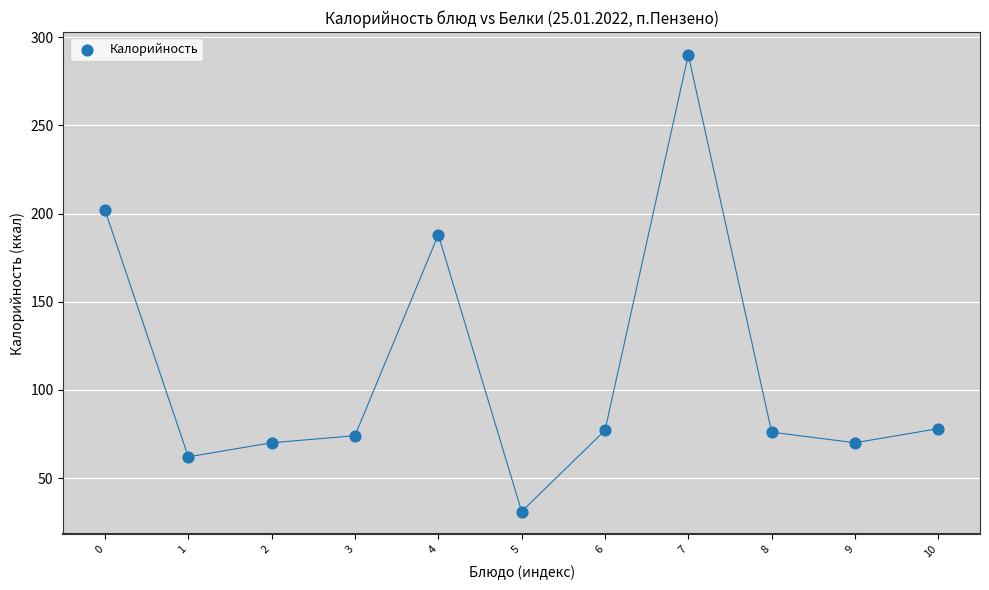

What Y value in the scatter plot is closest to 160?

188